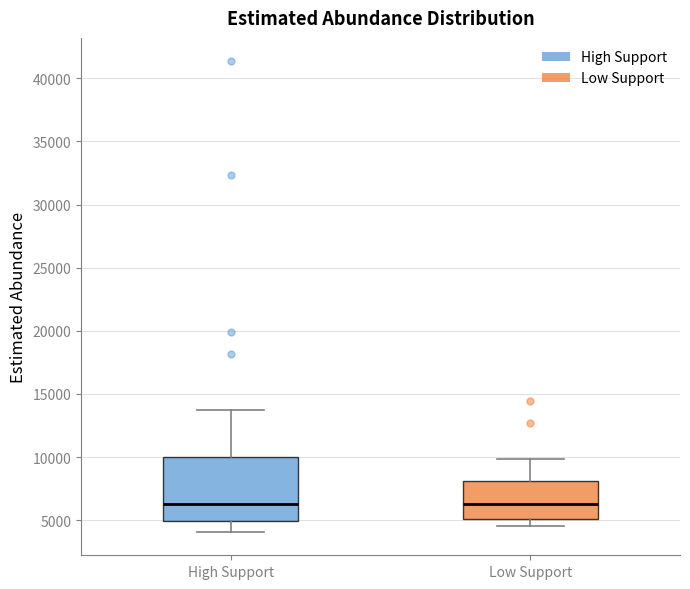

Reading left to right, transcribe this box plot: for each box, give where its median line is, the range the box spans, and where its two whiskers end, as read against the y-axis. The values are not printed on the chart, so give them approximately, as read against the axis.

High Support: median 6500, box 5000 to 10000, whiskers 4000 to 13500
Low Support: median 6500, box 5000 to 8000, whiskers 4500 to 10000